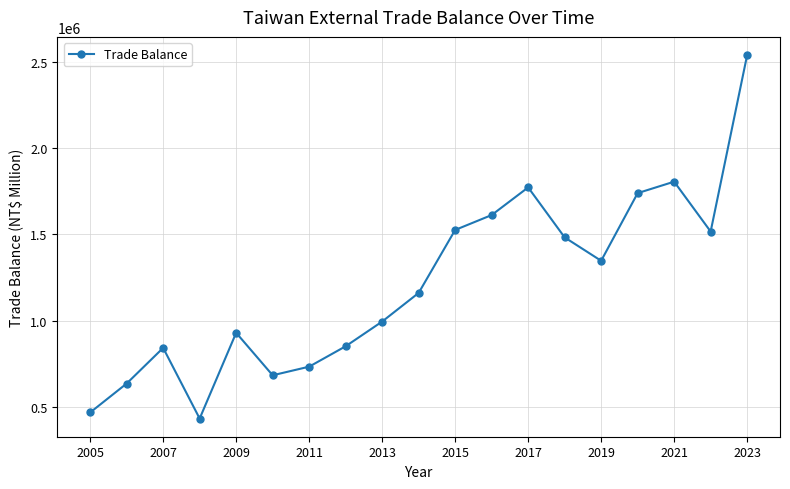

What is the sum of all values?

23066262